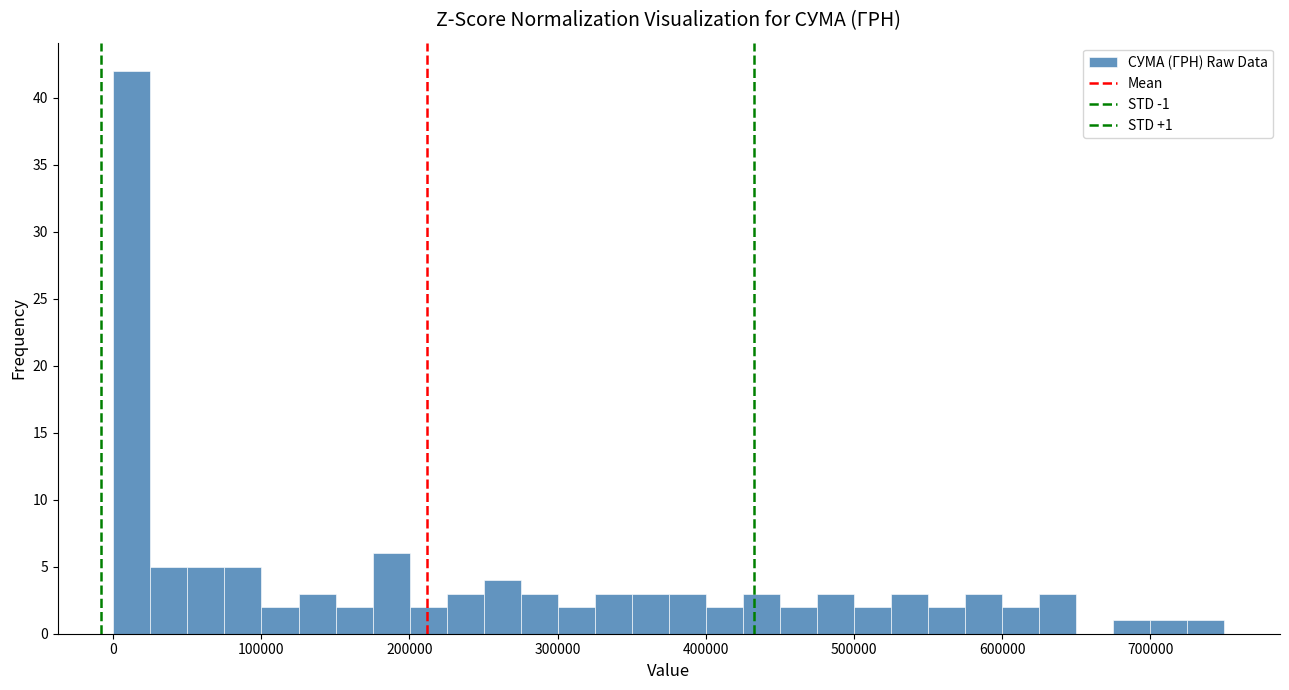

Read against the x-axis, roughly where is the centre of the tallest bar?

10000